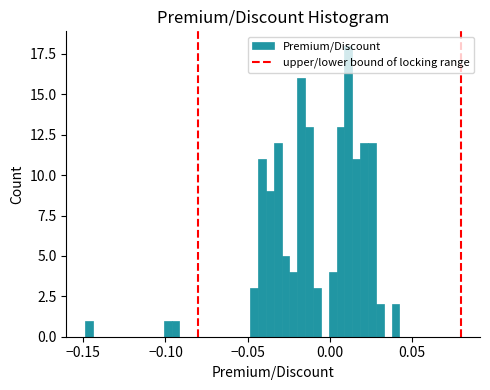

Around what value on the x-axis is the tallest bar? Give the approximate position of its centre, as read against the axis.

0.010